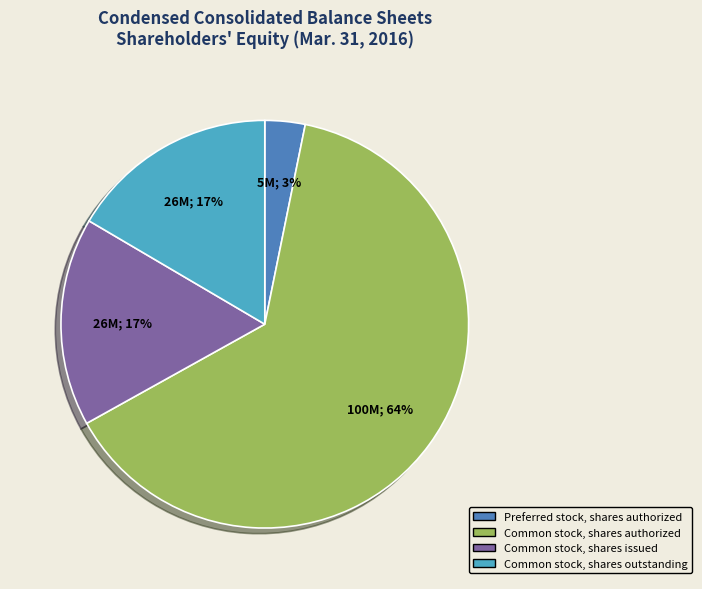

How many slices are in this pie chart?

4